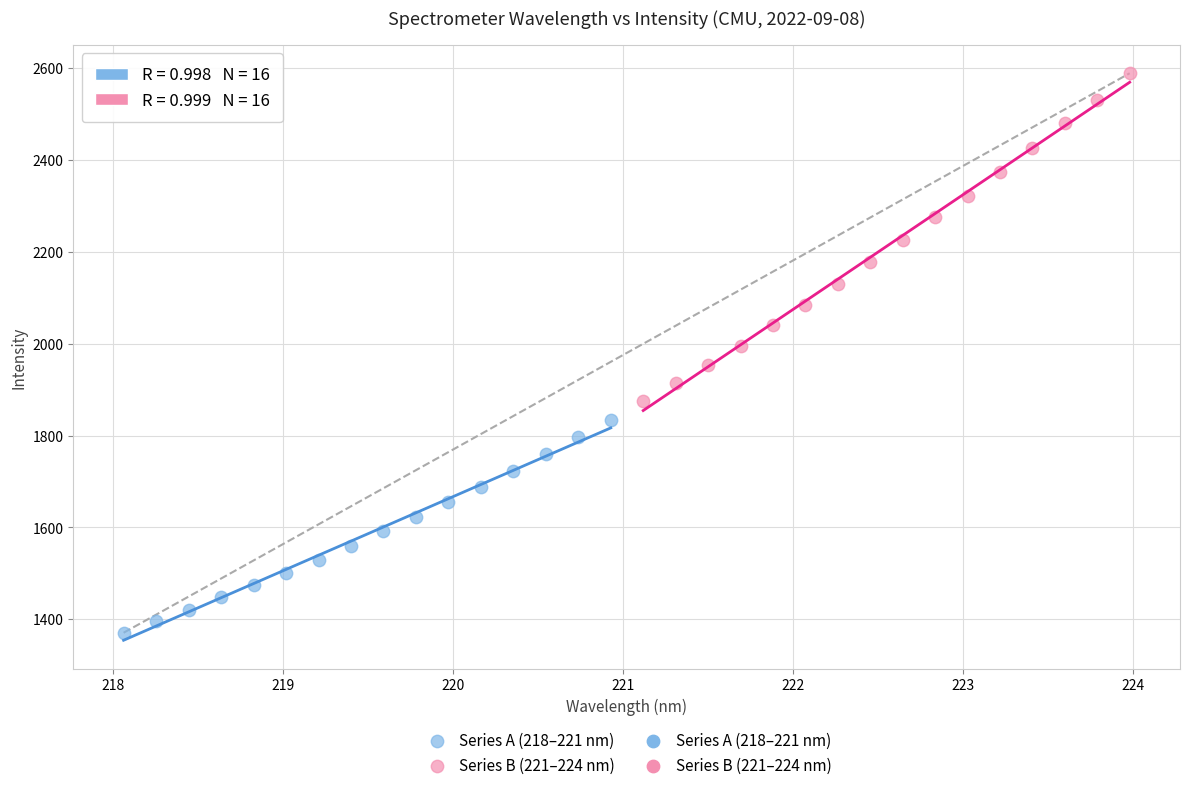

Which series contains the highest Y value?

Series B (221–224 nm)